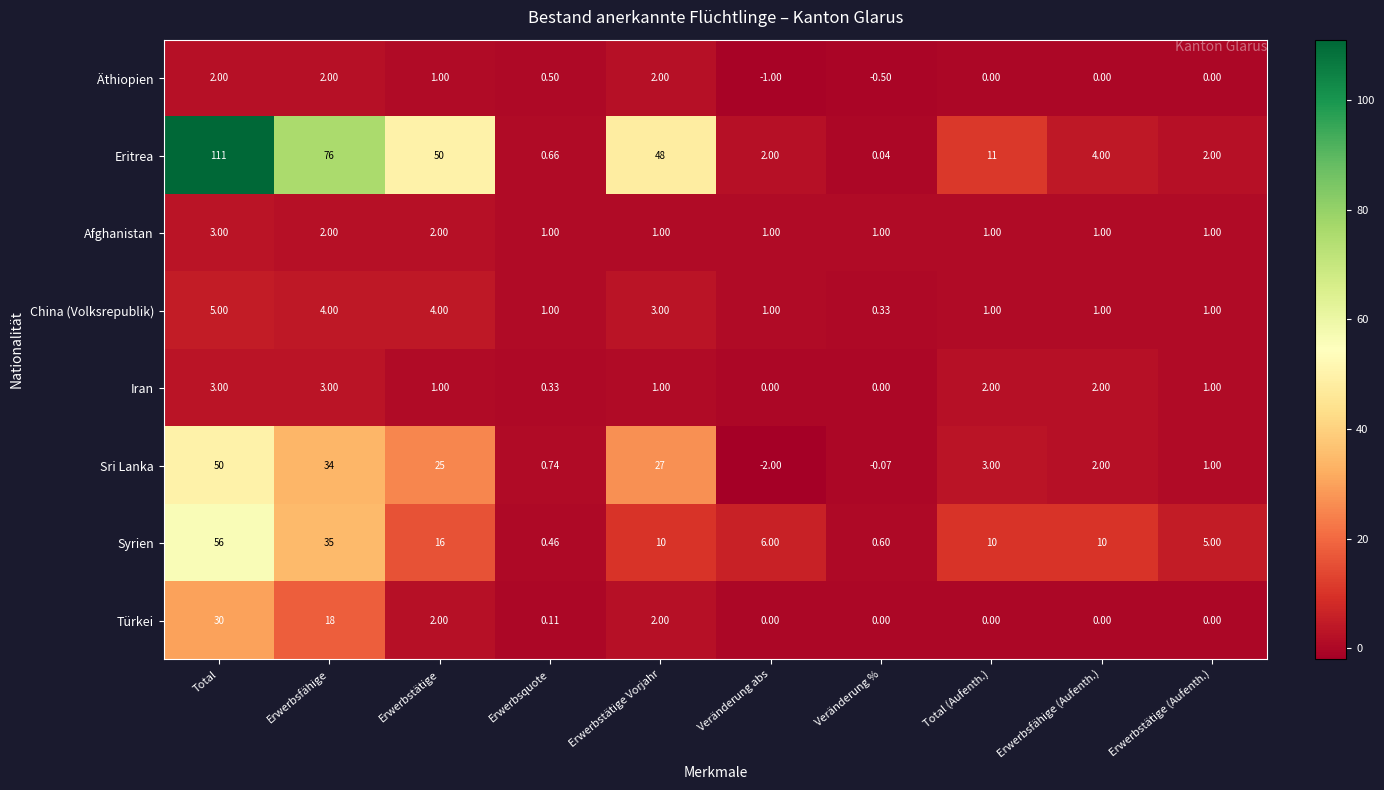

Which series changed the most between Erwerbsfähige and Erwerbstätige (Aufenth.)?

Eritrea